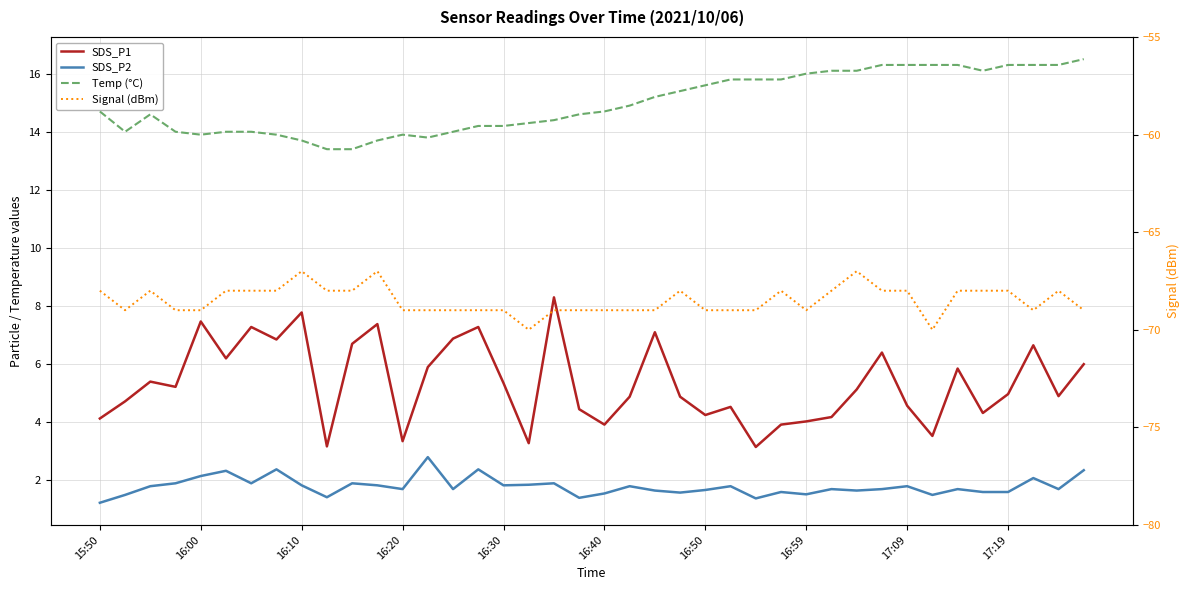

Does the chart display data point markers on the line(s)?

No